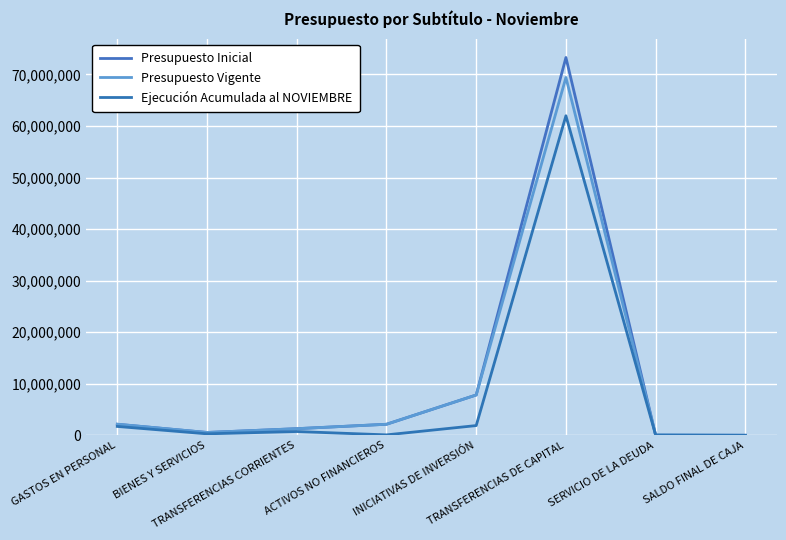

What is the difference between the Ejecución Acumulada al NOVIEMBRE values at ACTIVOS NO FINANCIEROS and BIENES Y SERVICIOS?

201106